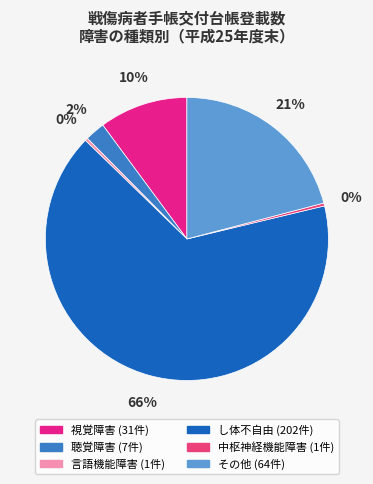

How many slices are in this pie chart?

6